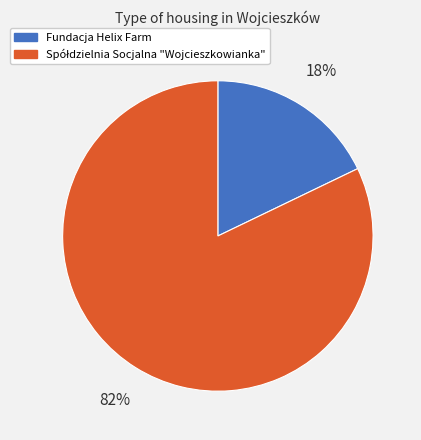

Which slice is the smallest?

Fundacja Helix Farm